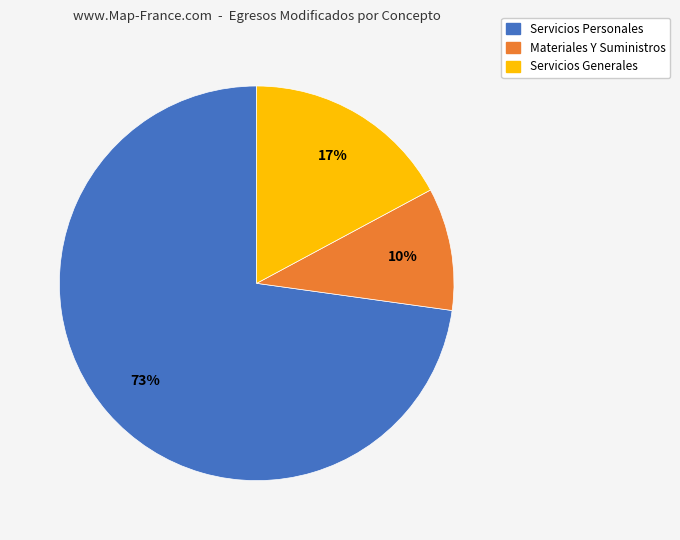

To the nearest percent, what portion does Servicios Personales represent?

73%